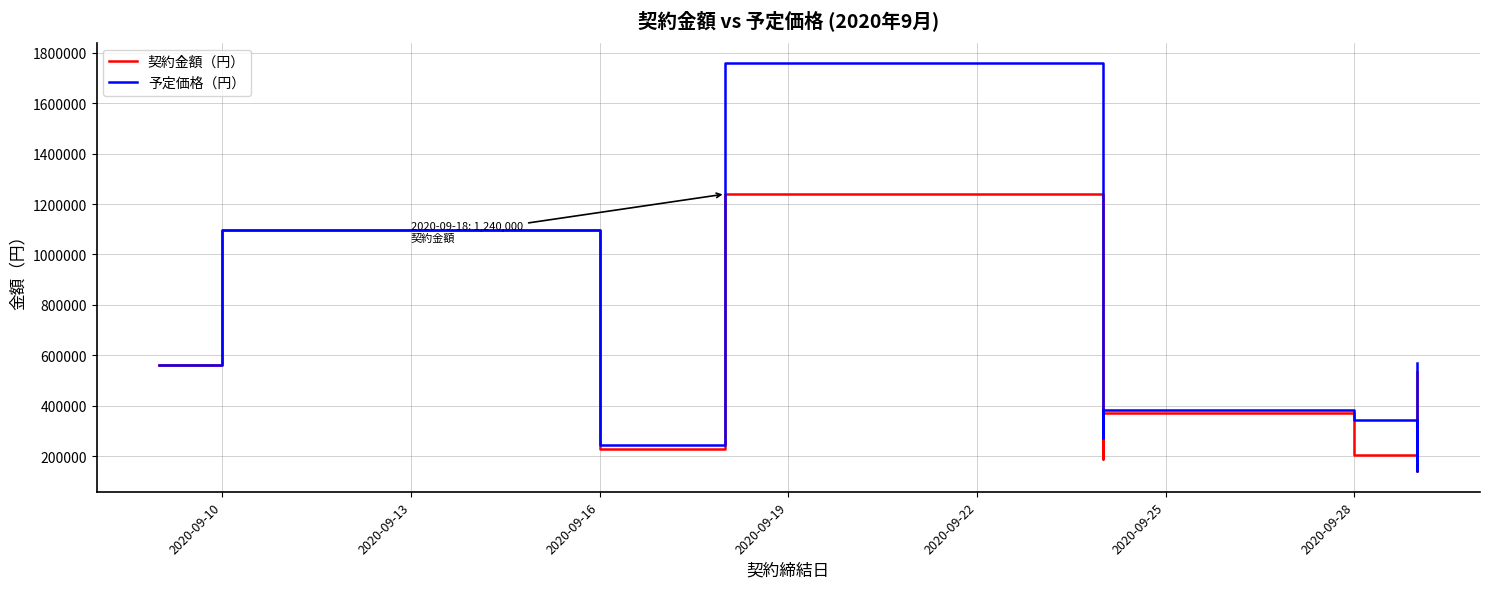

What is the difference between the maximum and second lowest values in the 契約金額（円） series?

1052450